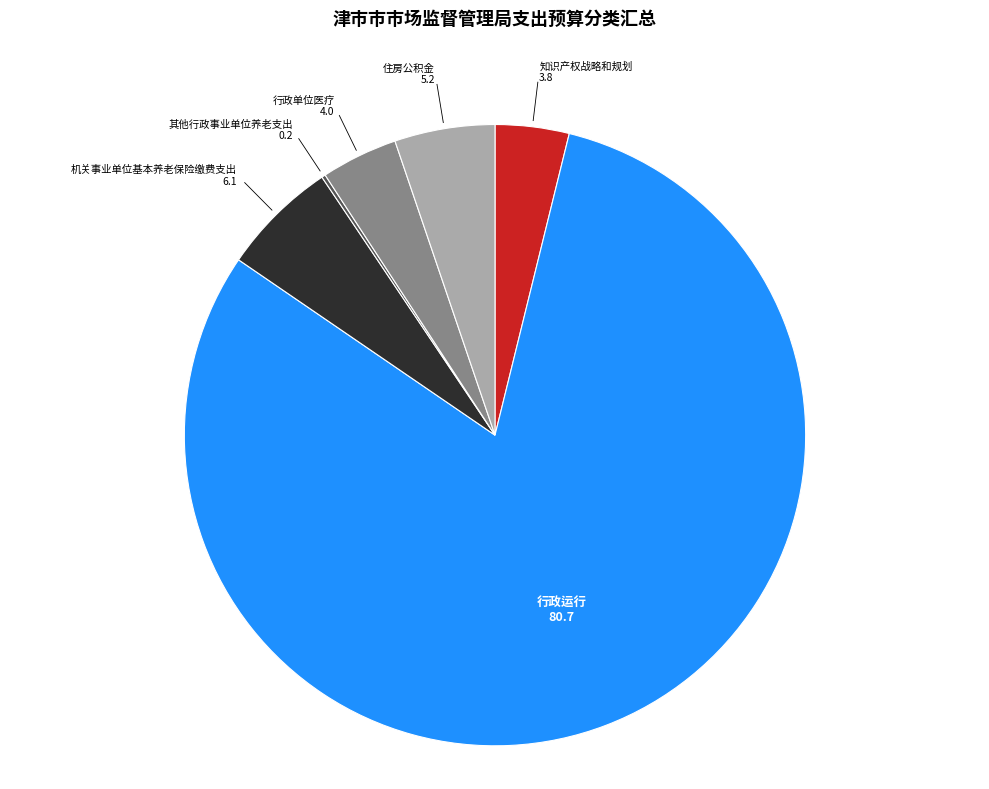

The 行政运行 slice represents 81% of the pie. True or false?

True